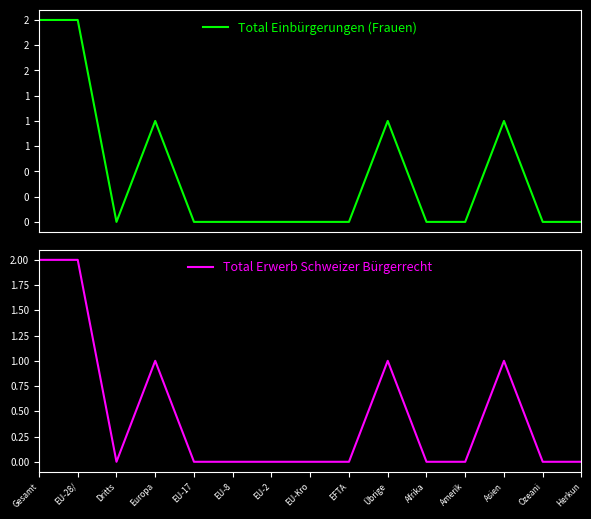

Which series has the widest spread of values?

Total Einbürgerungen (Frauen)